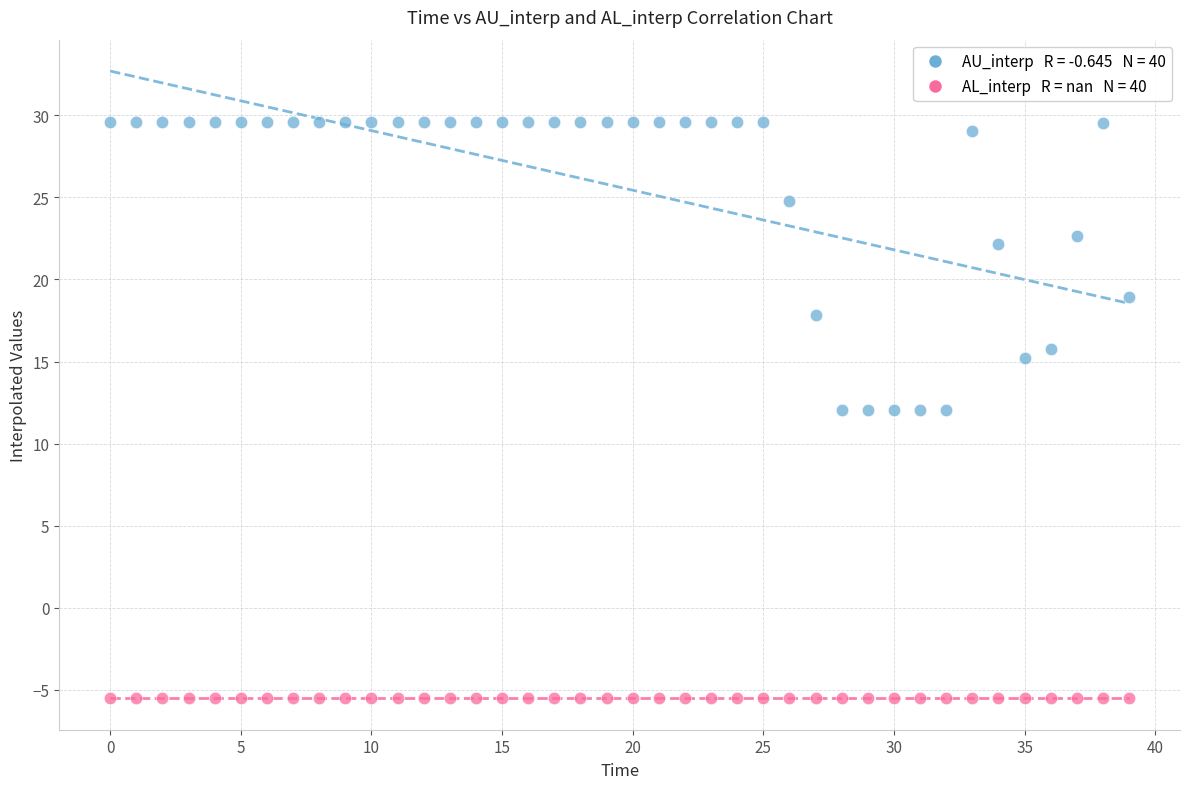

How many points are shown in the scatter plot?

80